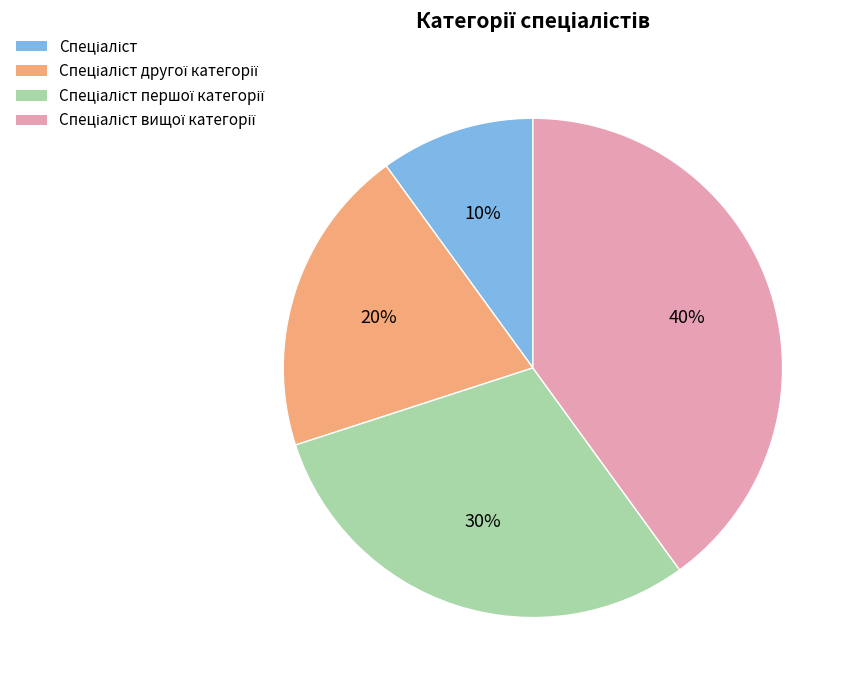

Is there a majority slice in this chart?

No